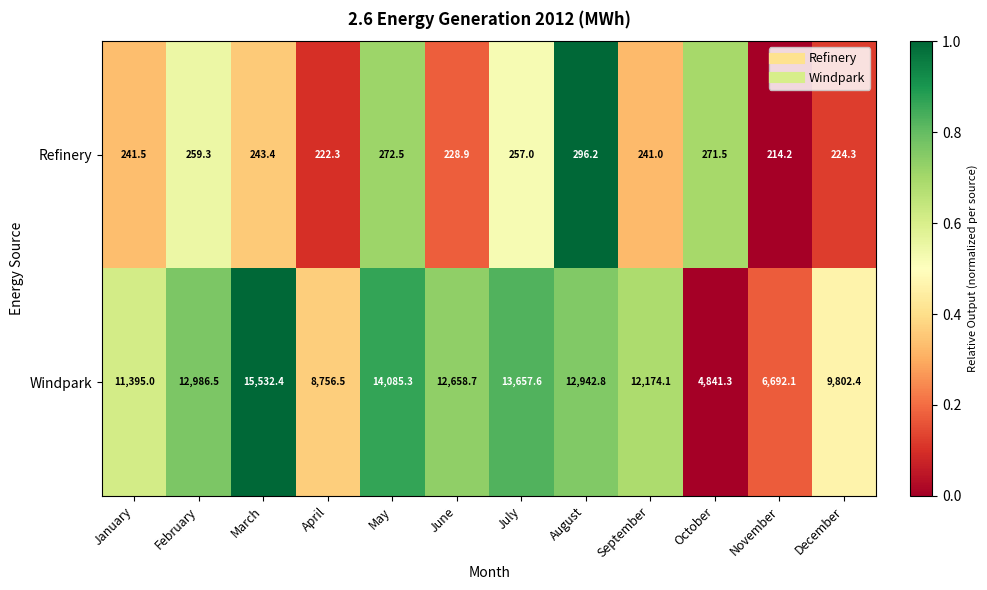

At how many categories does at least one series exceed 12638?

6